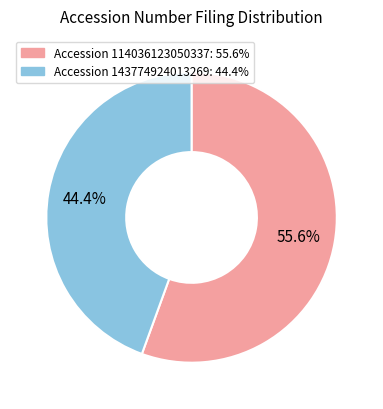

Count the number of slices in the pie.

2